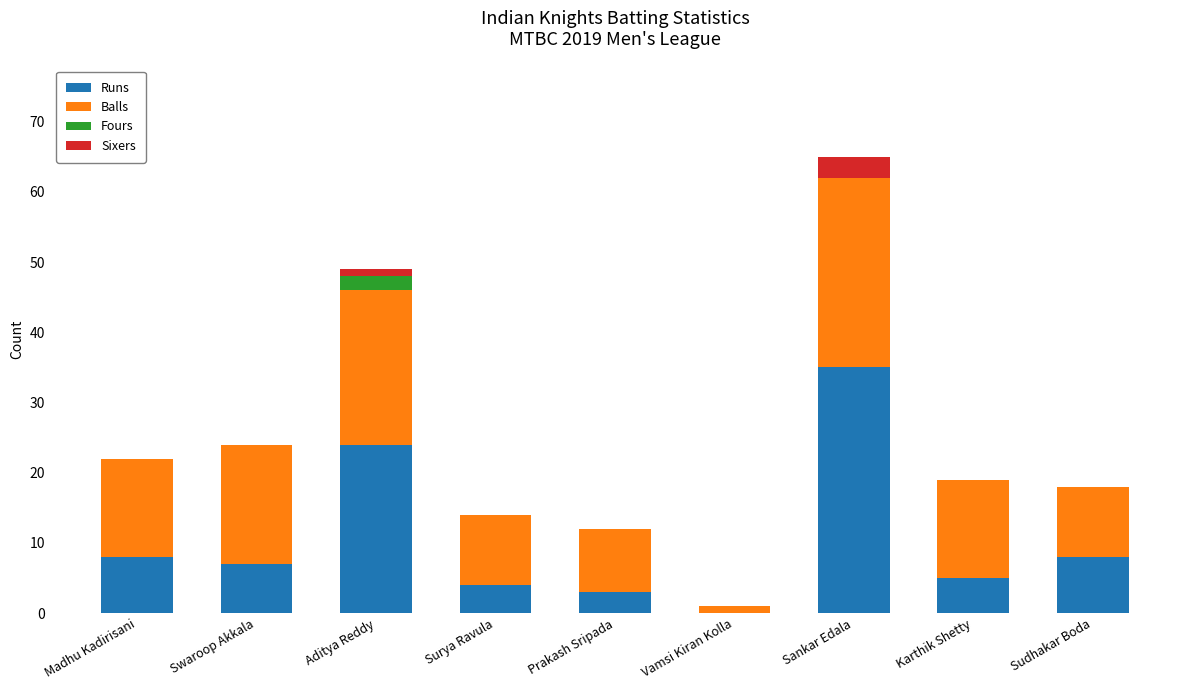

What is the sum of the Runs values at Karthik Shetty and Madhu Kadirisani?

13